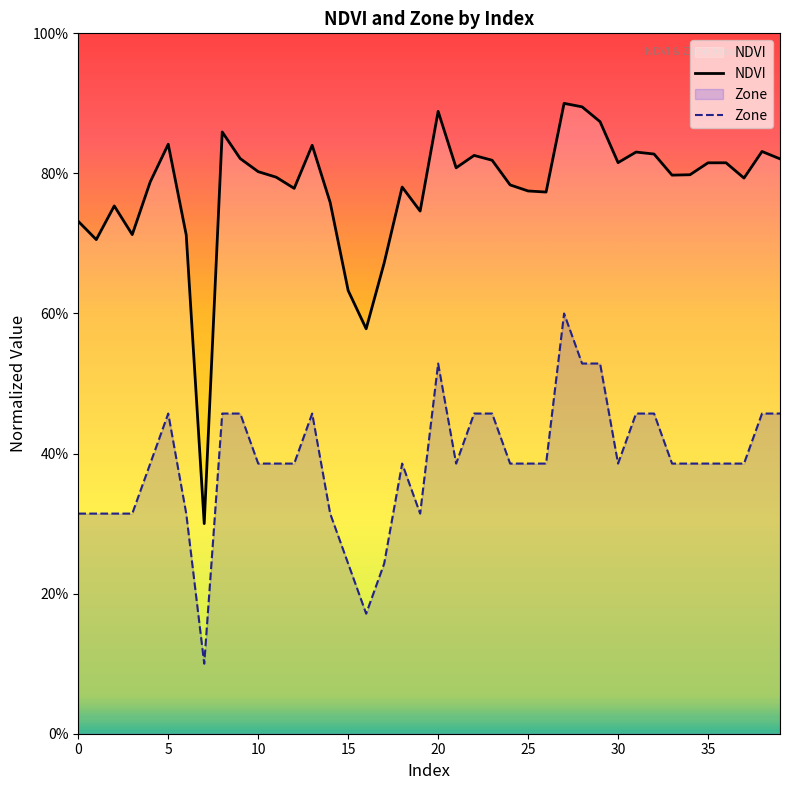

True or false: Zone has a value of 0.4 at 34.

True